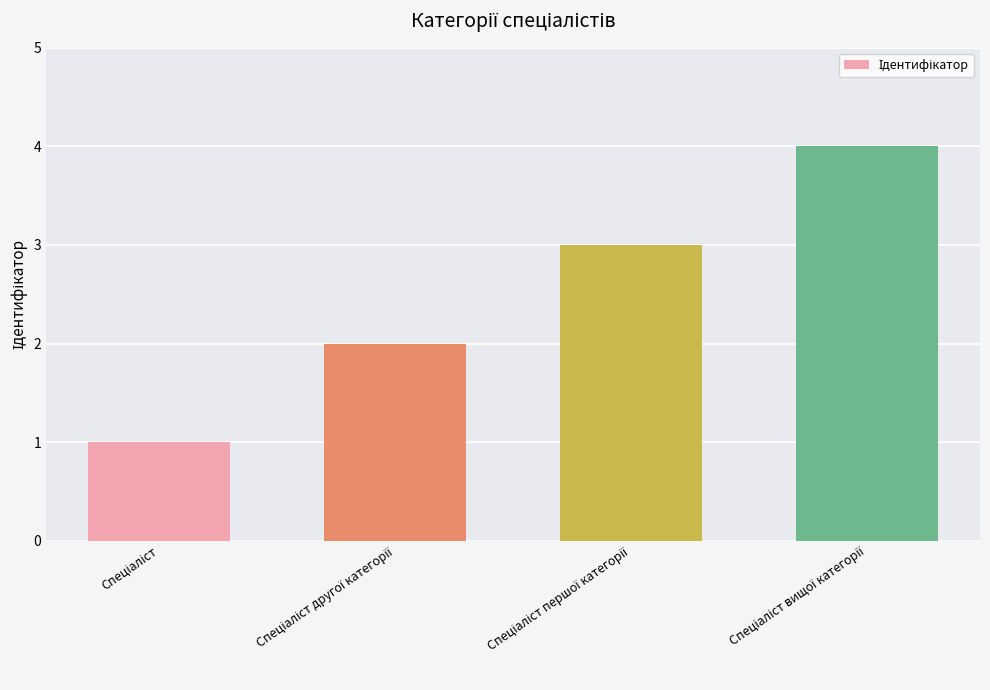

What is the difference between the maximum and minimum values?

3